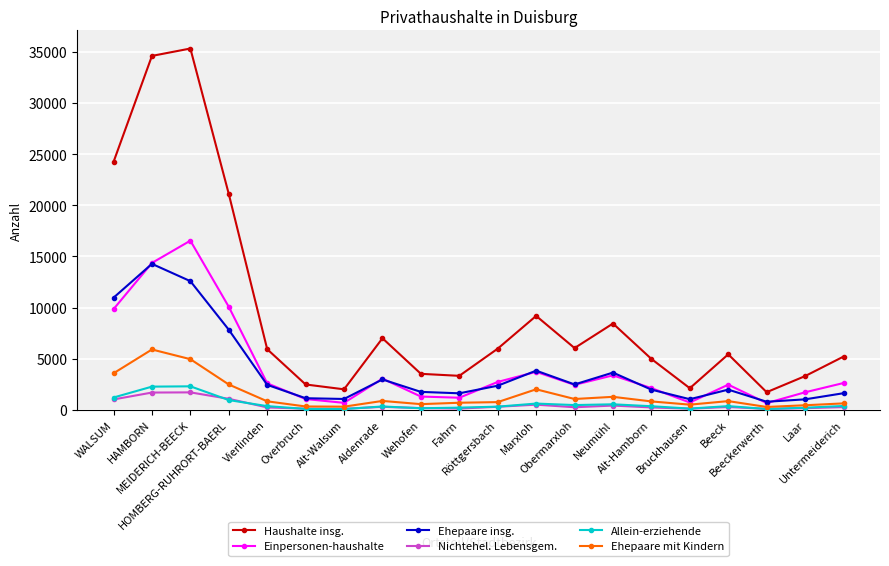

What is the highest value of the Haushalte insg. series?

35342